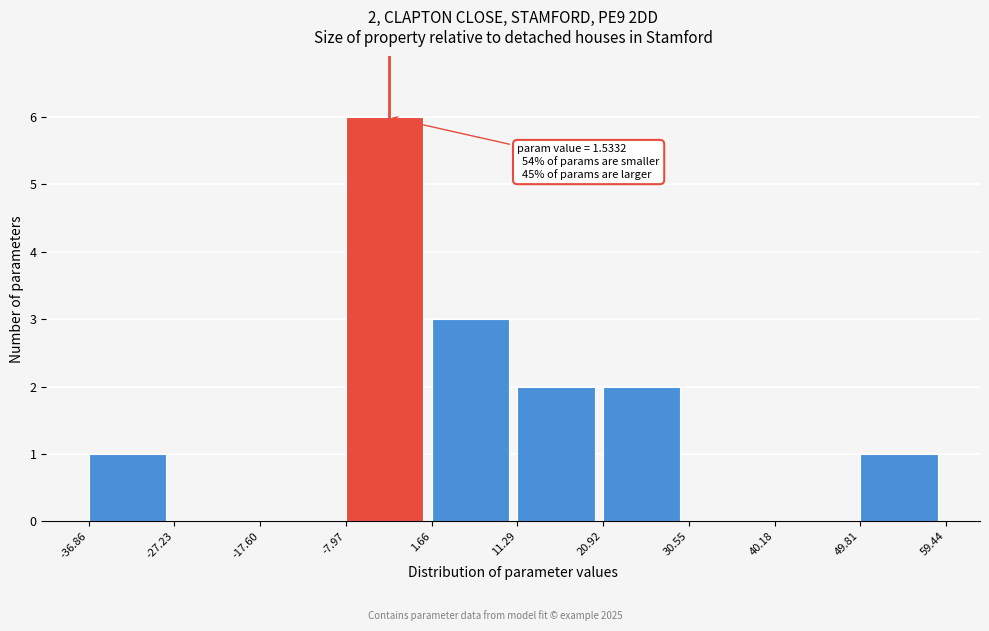

Which range on the x-axis has the tallest bar?

-7.97 to 1.66